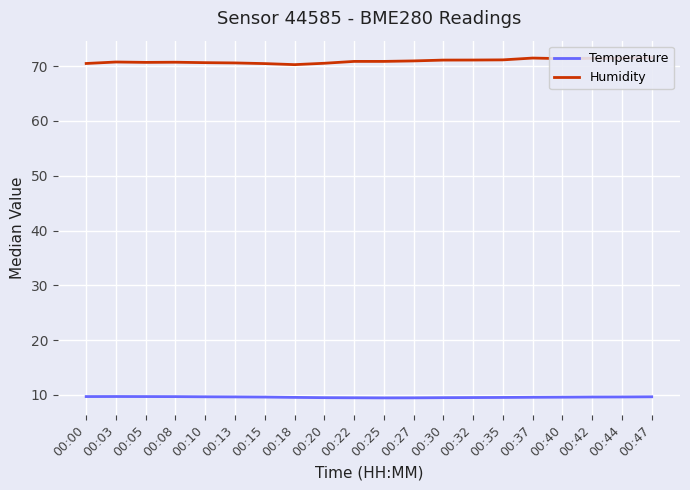

In Humidity, how many points are lower than both neighbors (excluding endpoints)?

3